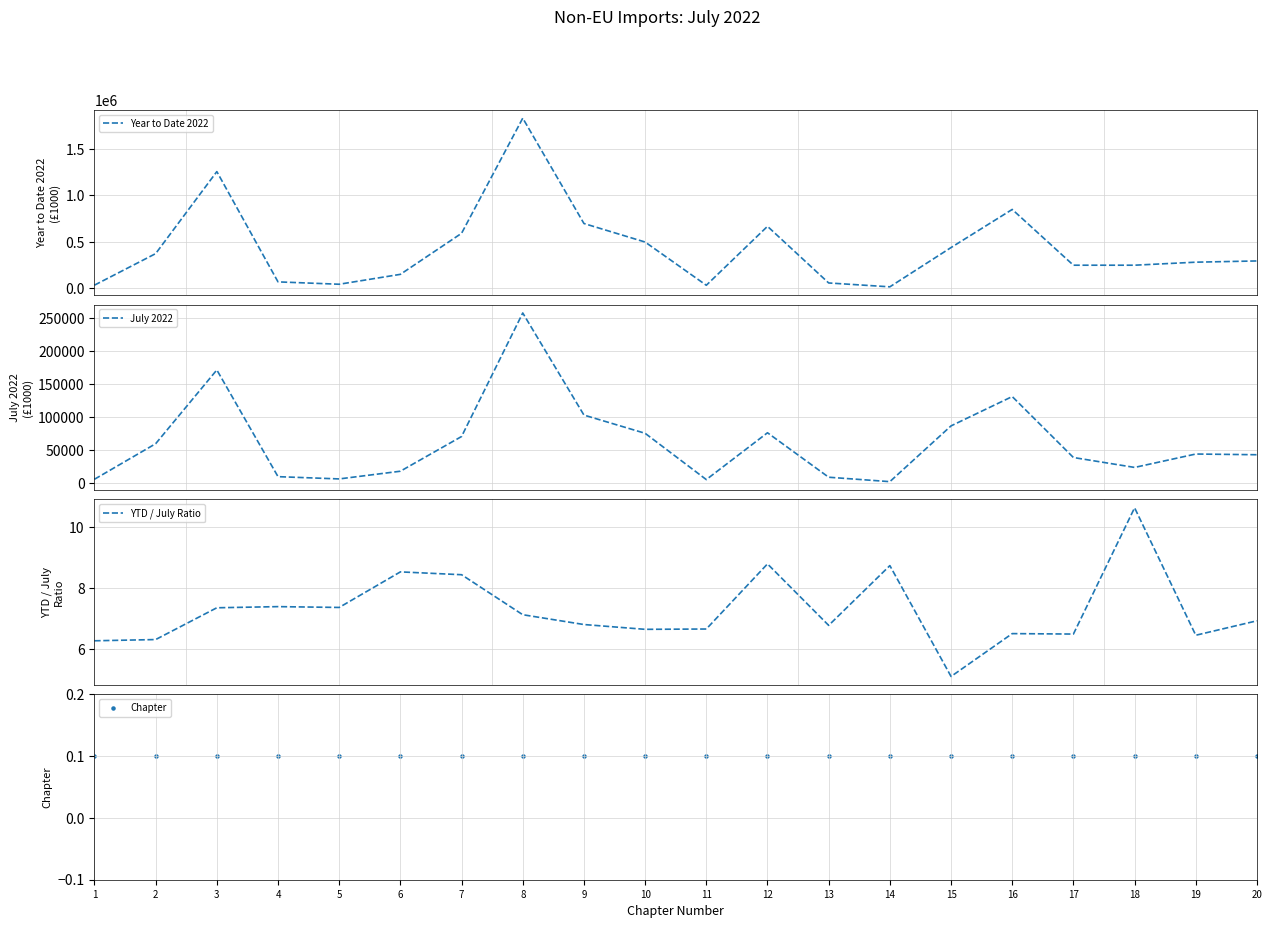

What is the total value across all series at 14?

18049.8